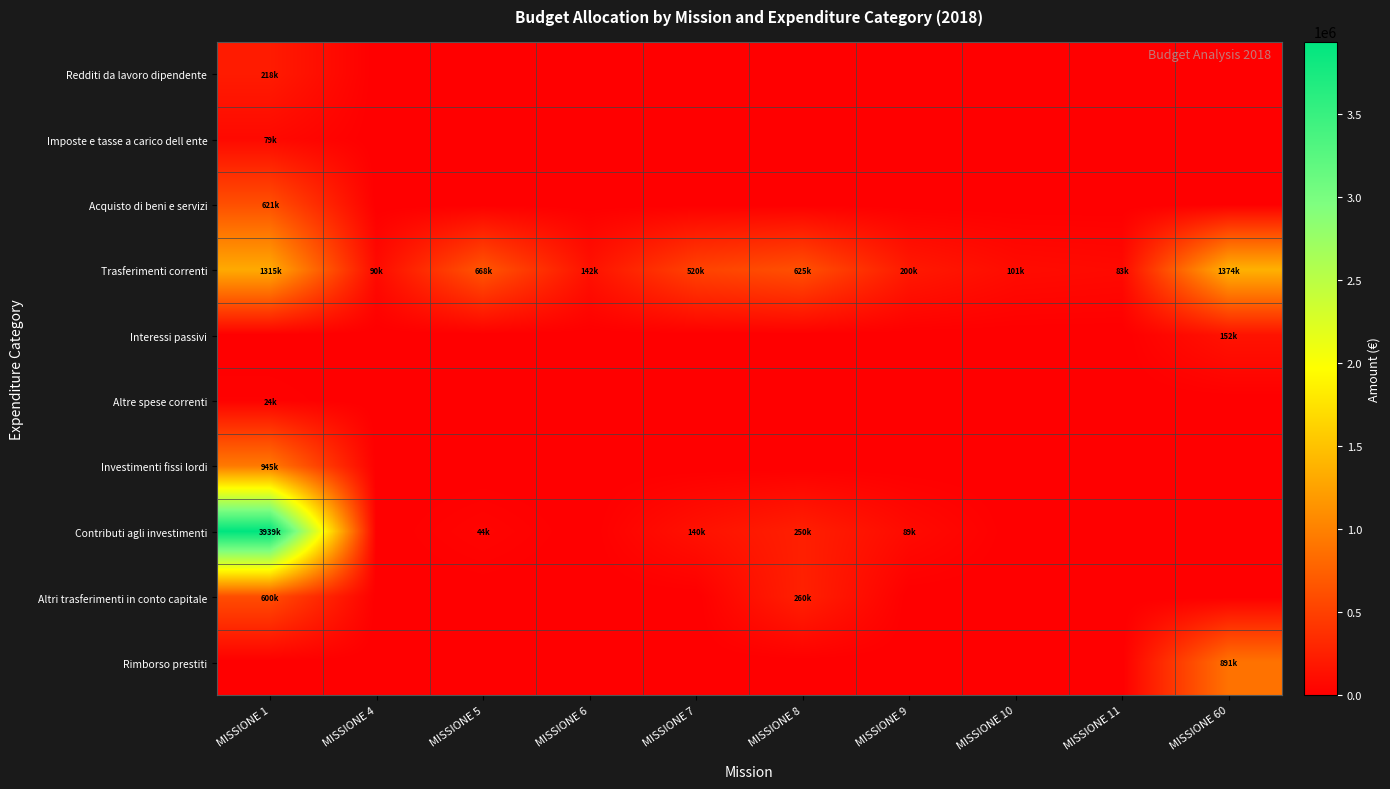

How many distinct data groups are displayed?

10